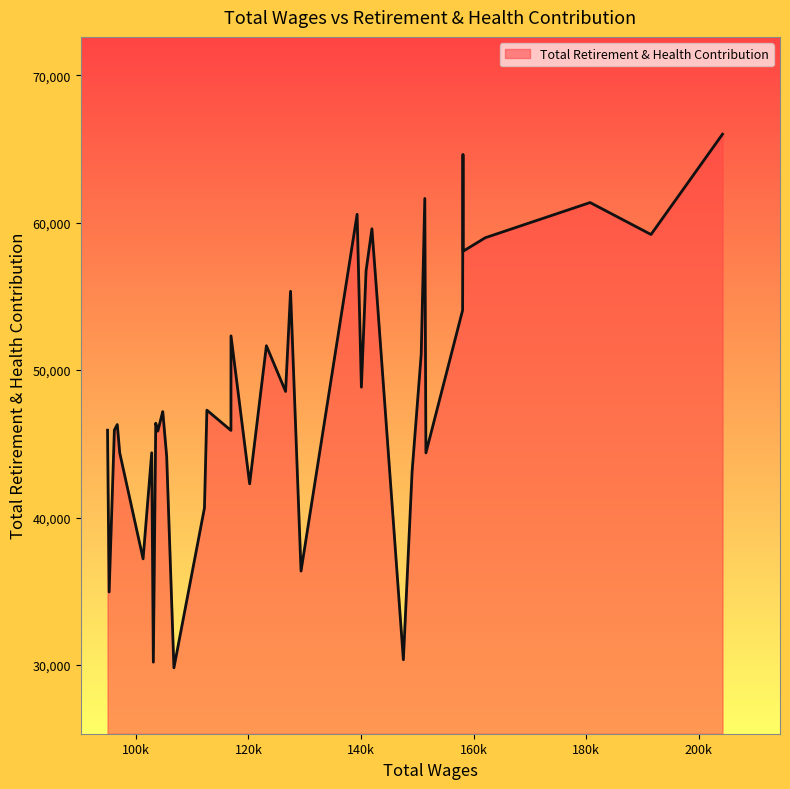

What is the sum of all values?

1944188